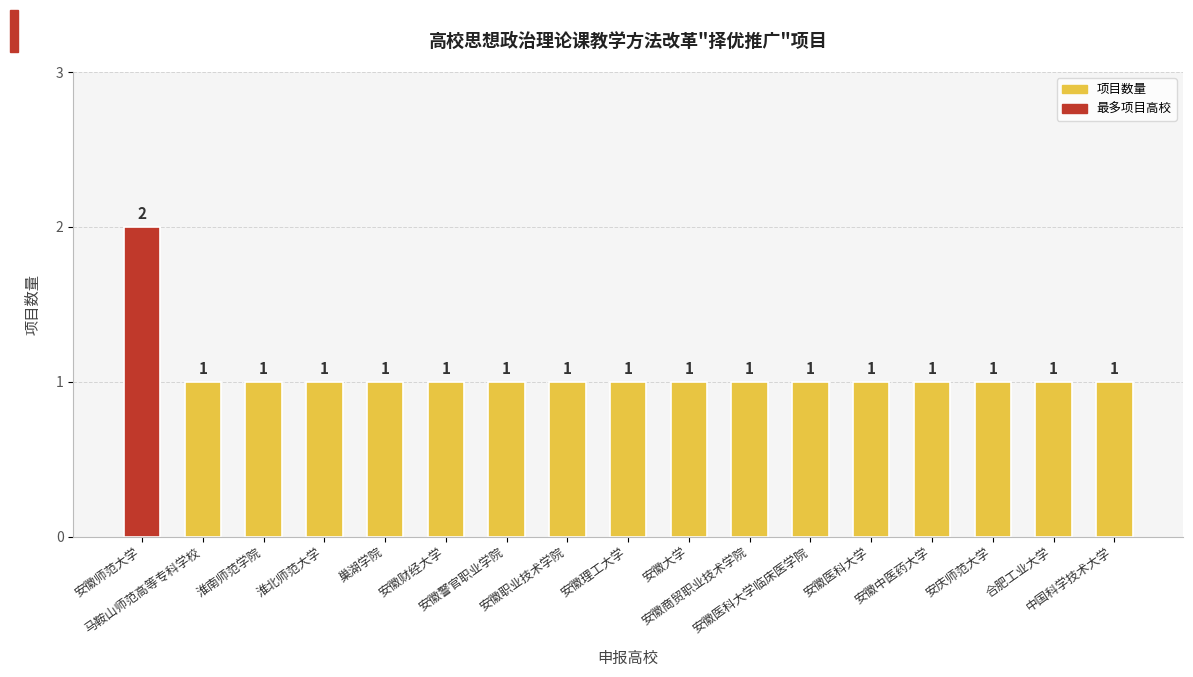

Approximately how many times larger is the value at 安徽理工大学 compared to 安徽财经大学?

1.0